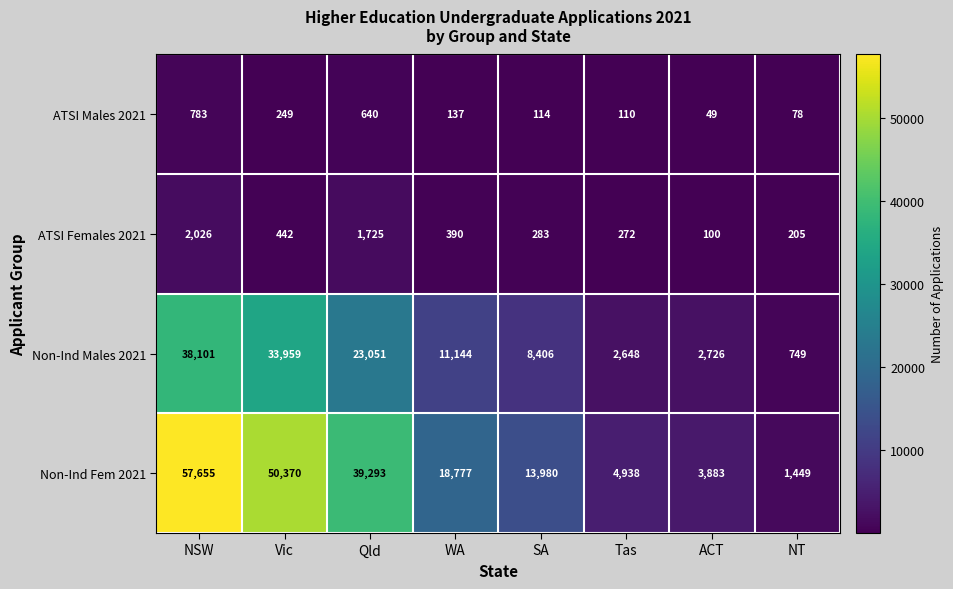

What is the difference between the ATSI Males 2021 values at SA and NSW?

669